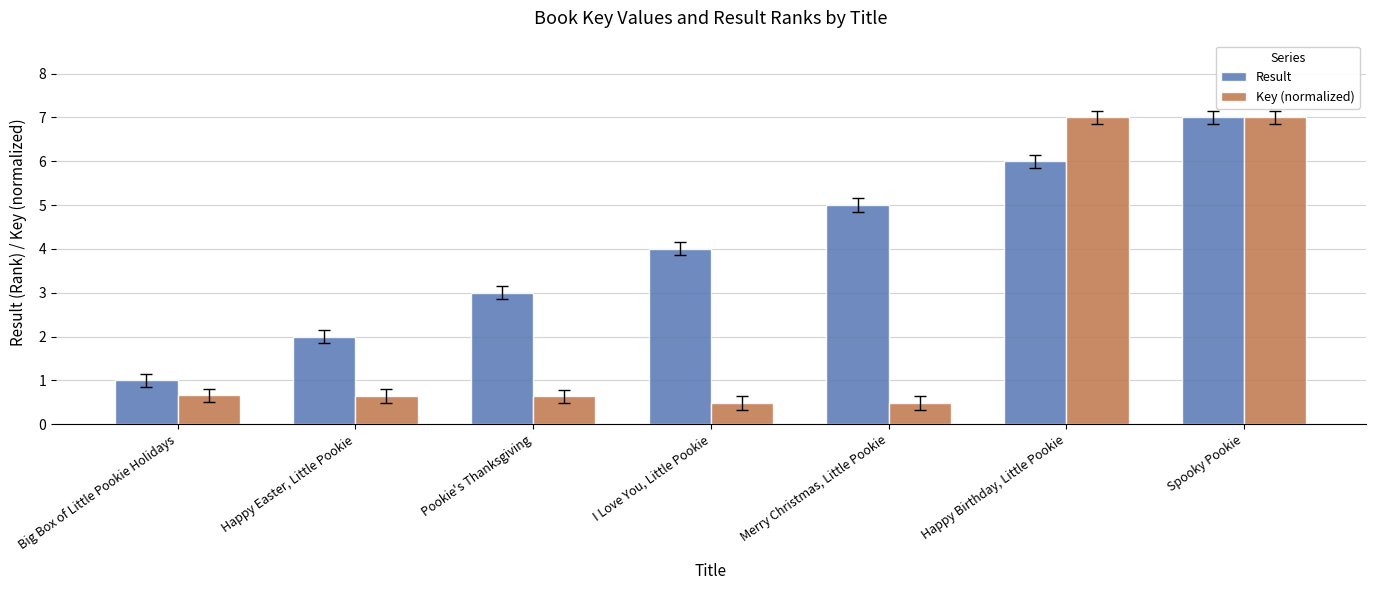

What is the spread (max minus min) of values at Big Box of Little Pookie Holidays?

0.3